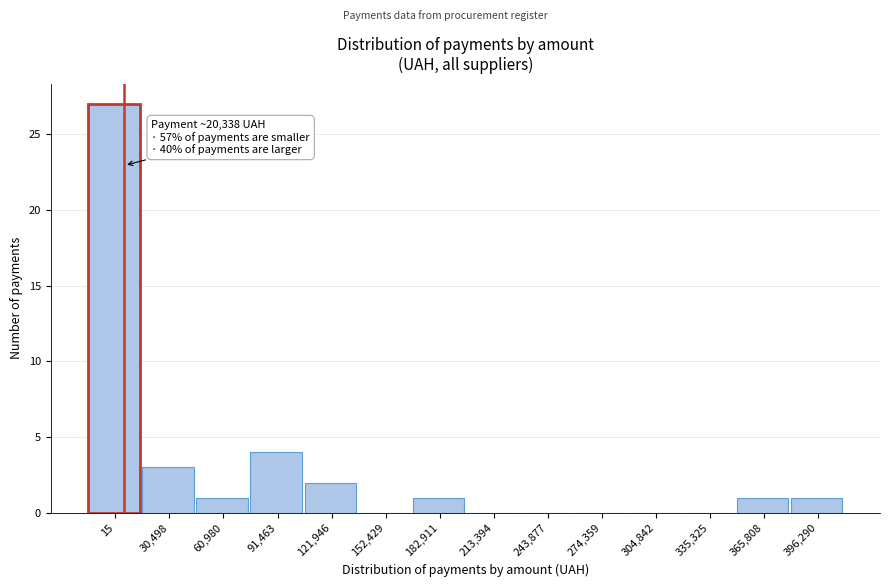

Reading left to right, transcribe all the data shown in this chart.

15=27	30,498=3	60,980=1	91,463=4	121,946=2	152,429=0	182,911=1	213,394=0	243,877=0	274,359=0	304,842=0	335,325=0	365,808=1	396,290=1